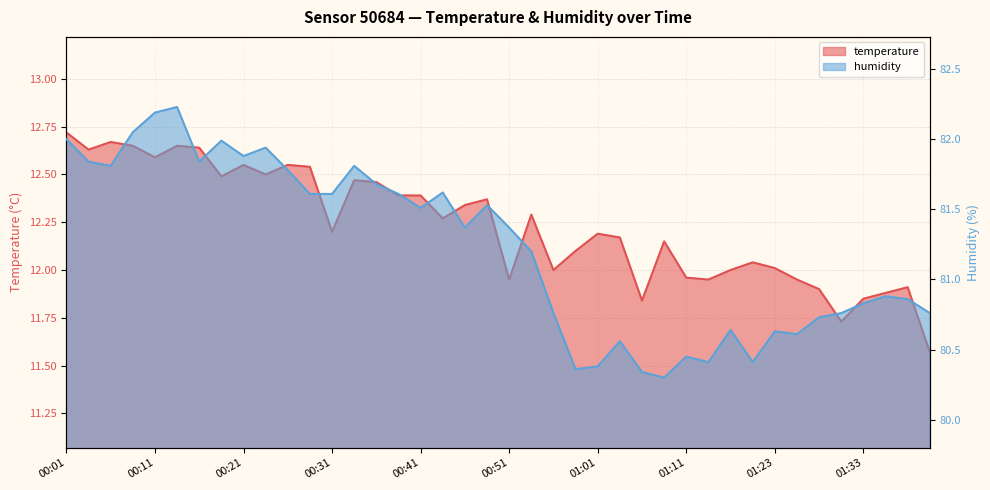

Is it true that temperature equals 20.8 at 01:26?

False